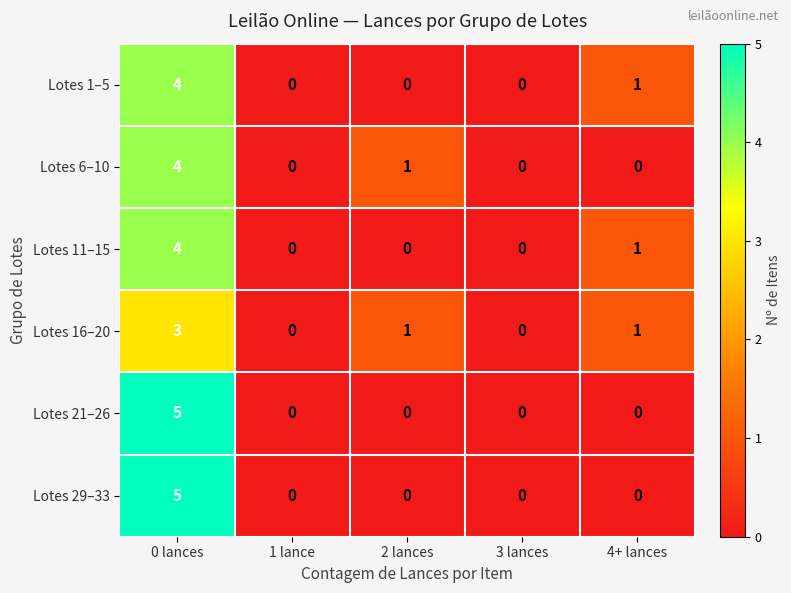

True or false: Lotes 21–26 has a value of 2 at 4+ lances.

False